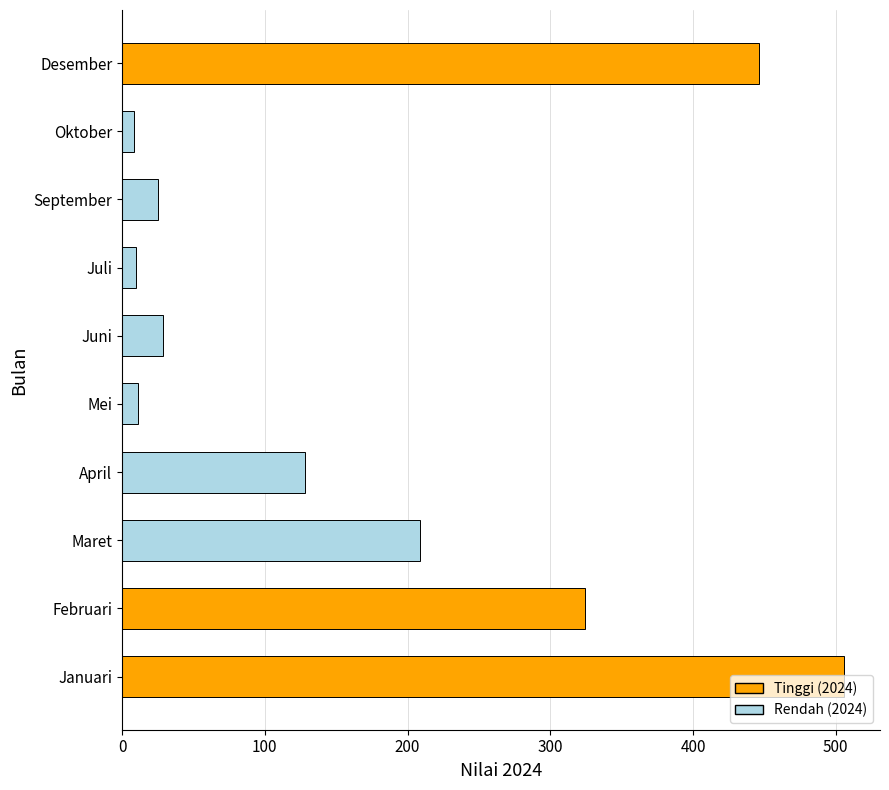

Which label corresponds to the largest value in the chart?

Januari